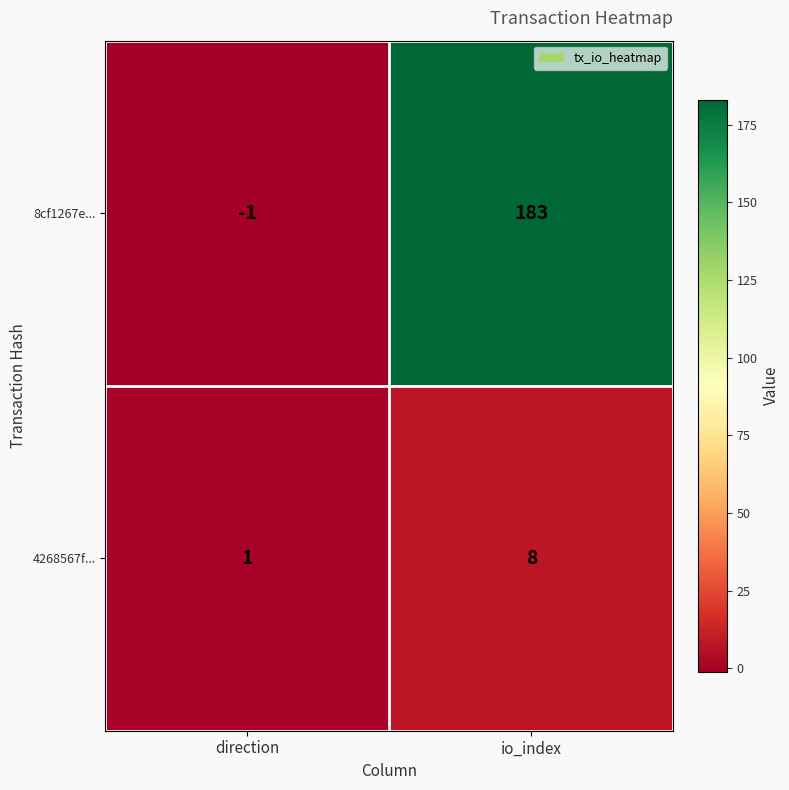

What is the difference between the maximum and minimum values in the 4268567f... series?

7